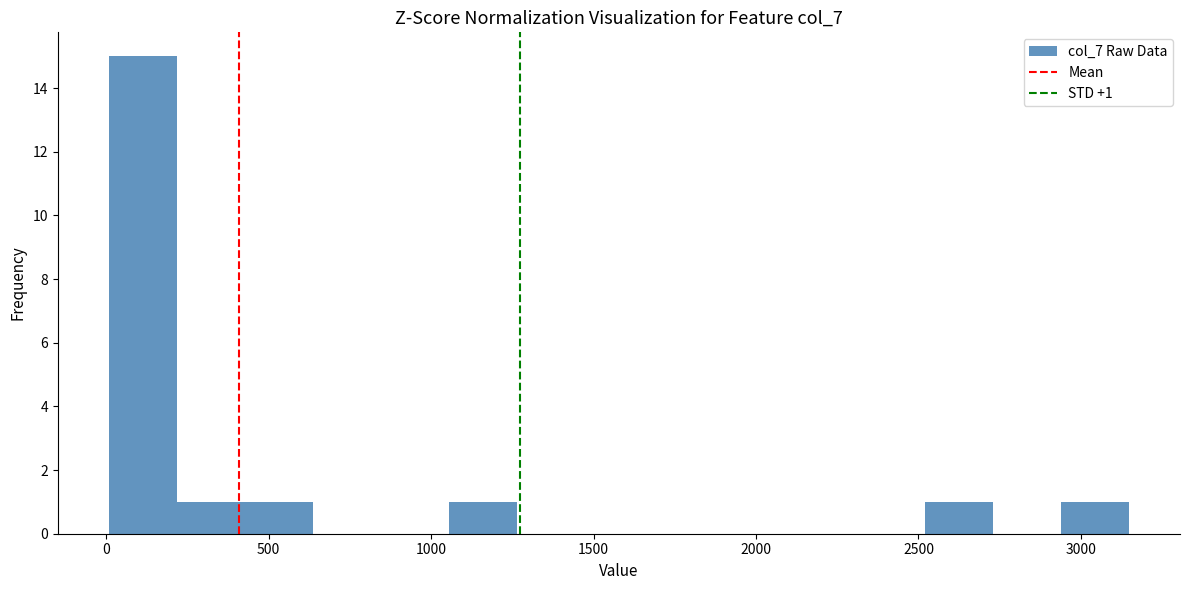

Over which range of the x-axis is the bar tallest?

0 to 200